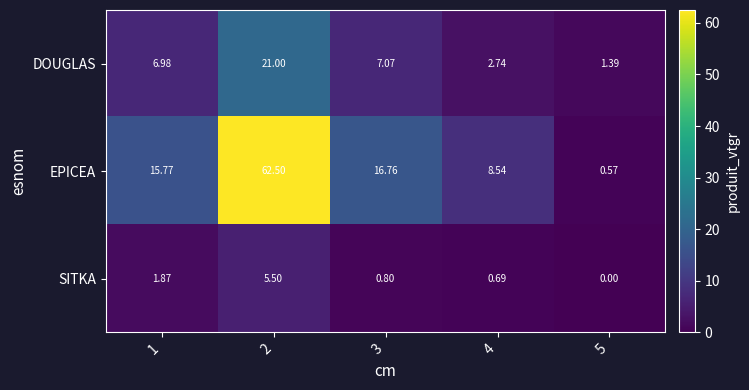

Which series has the largest range (max minus min)?

EPICEA